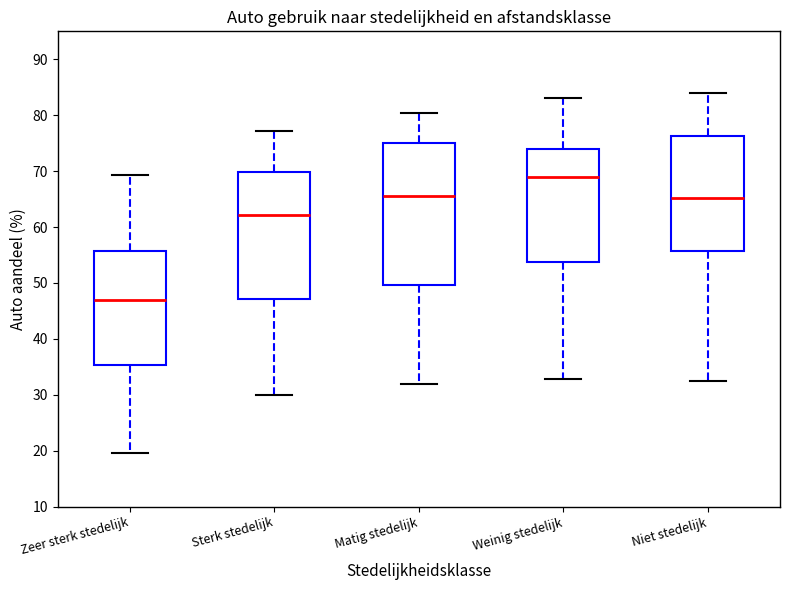

Reading left to right, transcribe this box plot: for each box, give where its median line is, the range the box spans, and where its two whiskers end, as read against the y-axis. The values are not printed on the chart, so give them approximately, as read against the axis.

Zeer sterk stedelijk: median 47, box 35 to 56, whiskers 20 to 69
Sterk stedelijk: median 62, box 47 to 70, whiskers 30 to 77
Matig stedelijk: median 66, box 50 to 75, whiskers 32 to 80
Weinig stedelijk: median 69, box 54 to 74, whiskers 33 to 83
Niet stedelijk: median 65, box 56 to 76, whiskers 32 to 84